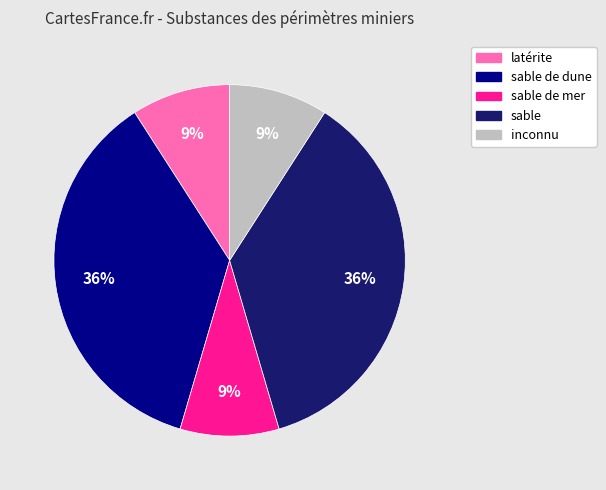

To the nearest percent, what is the difference between the largest and smallest slice percentages?

27%